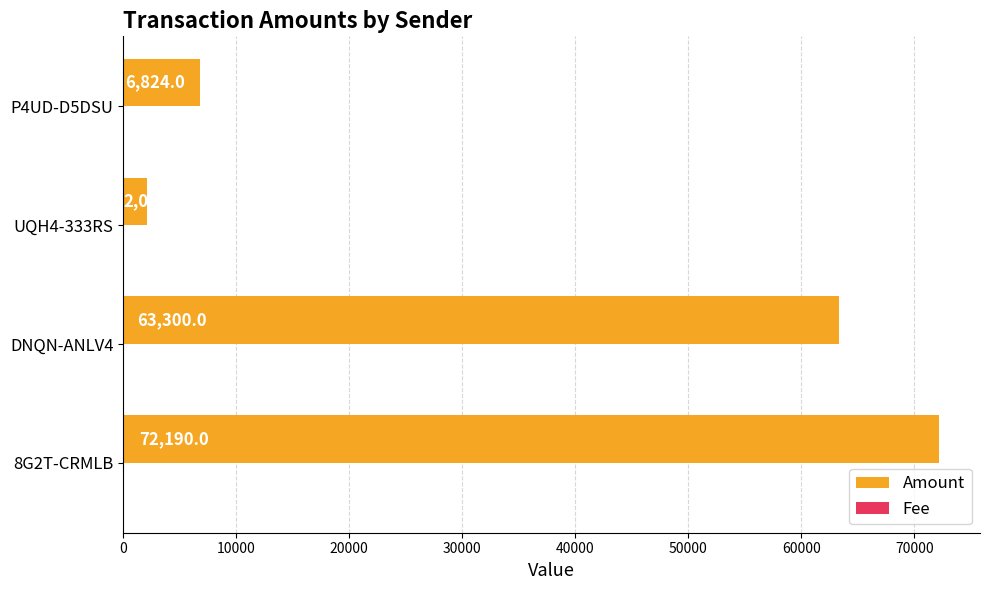

What is the sum of all Amount values?

144383